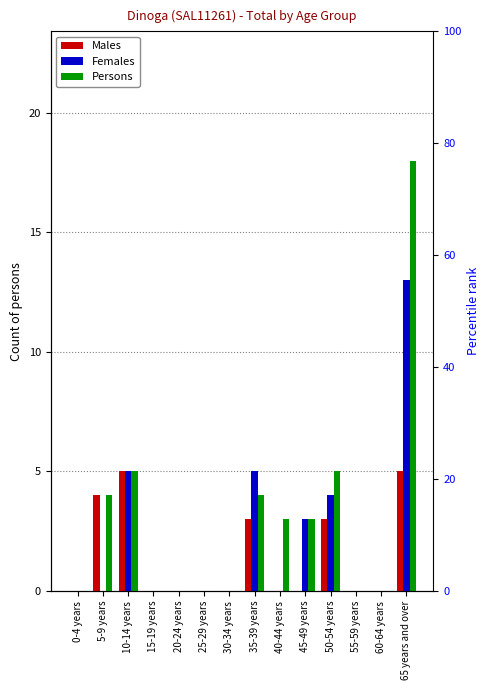

What is the difference between the Males values at 15-19 years and 35-39 years?

3